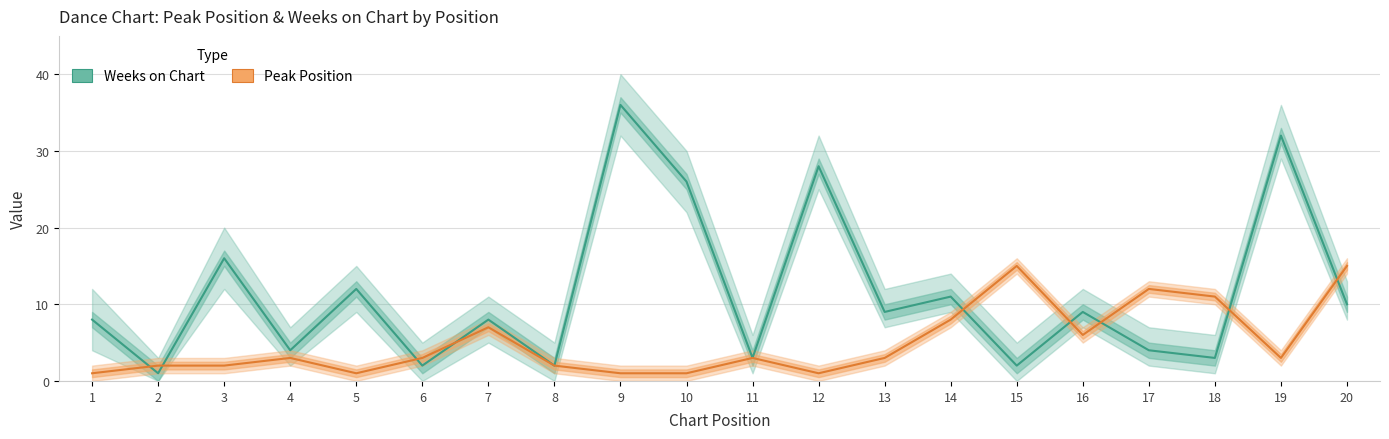

Reading left to right, list all the values displayed in this chart.

Weeks on Chart: 8	1	16	4	12	2	8	2	36	26	3	28	9	11	2	9	4	3	32	10
Peak Position: 1	2	2	3	1	3	7	2	1	1	3	1	3	8	15	6	12	11	3	15